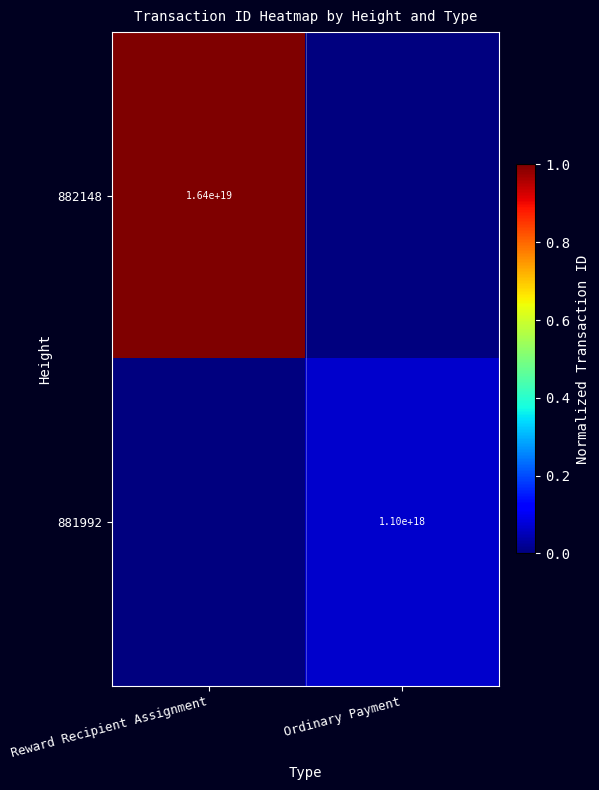

The 882148 series shows 0.7 at Reward Recipient Assignment. True or false?

False